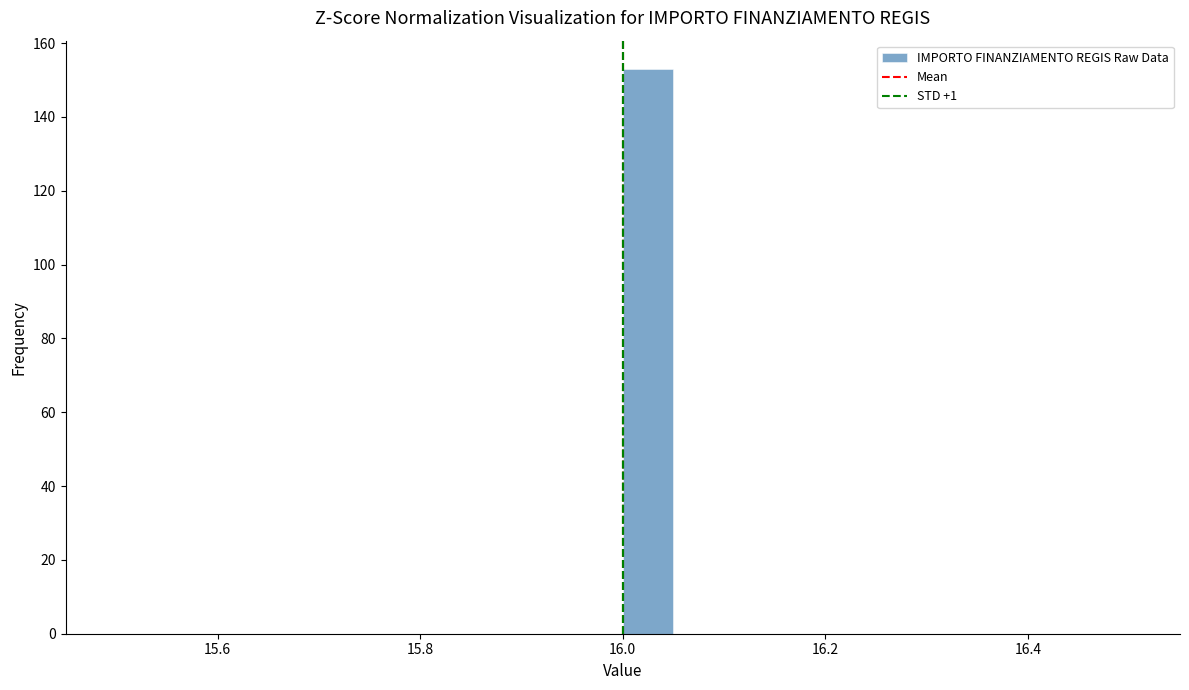

Read against the x-axis, roughly where is the centre of the tallest bar?

16.02